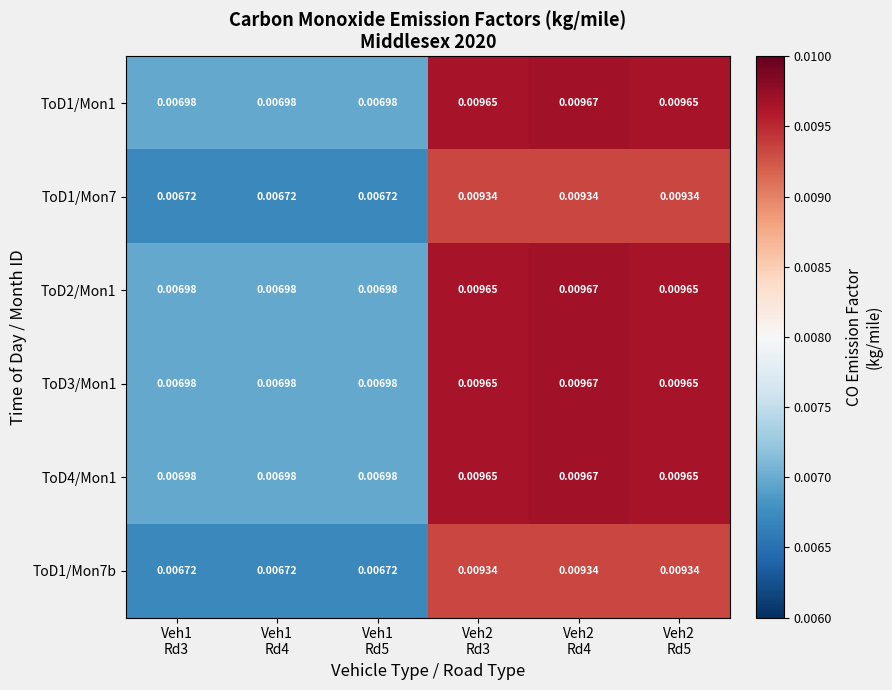

Rank the series at Veh2 Rd5 from lowest to highest value.

ToD1/Mon7, ToD1/Mon7b, ToD1/Mon1, ToD2/Mon1, ToD3/Mon1, ToD4/Mon1